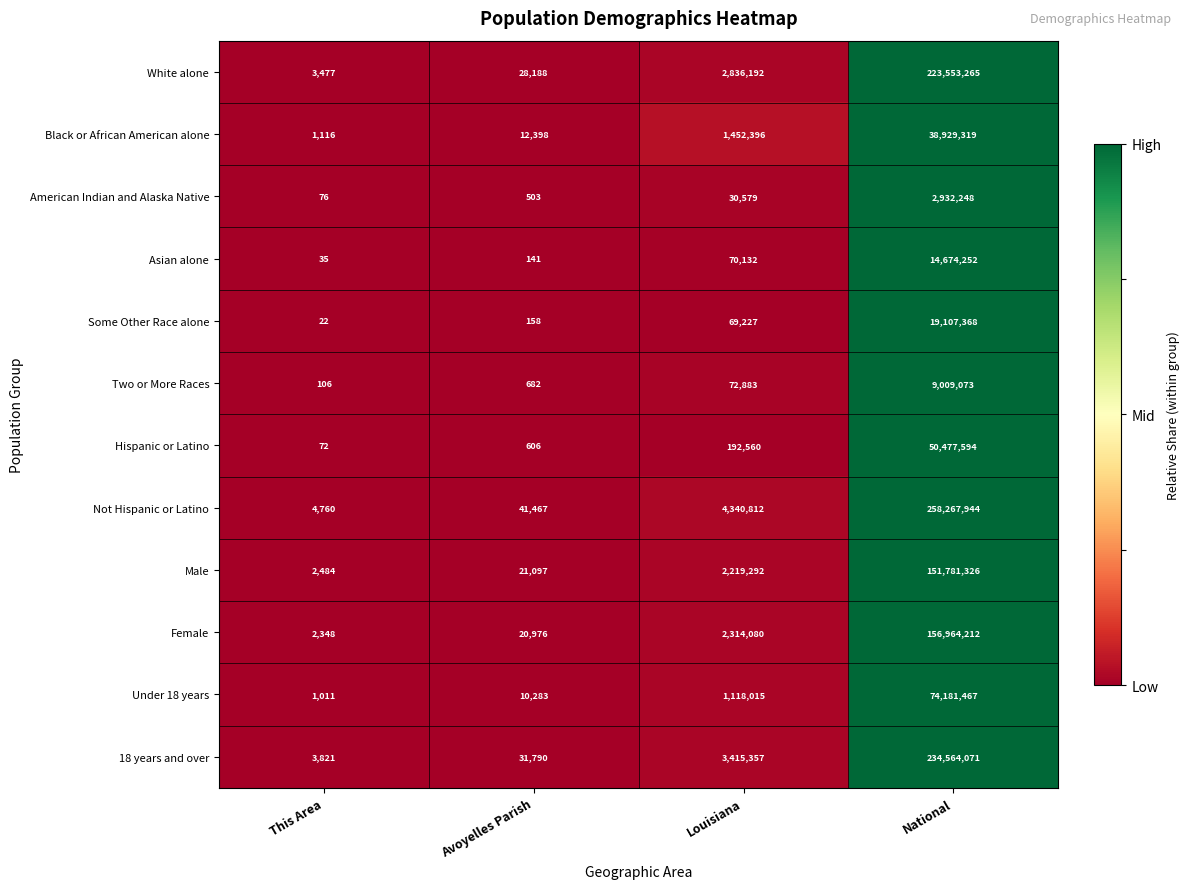

The Some Other Race alone series shows 19107368 at National. True or false?

True